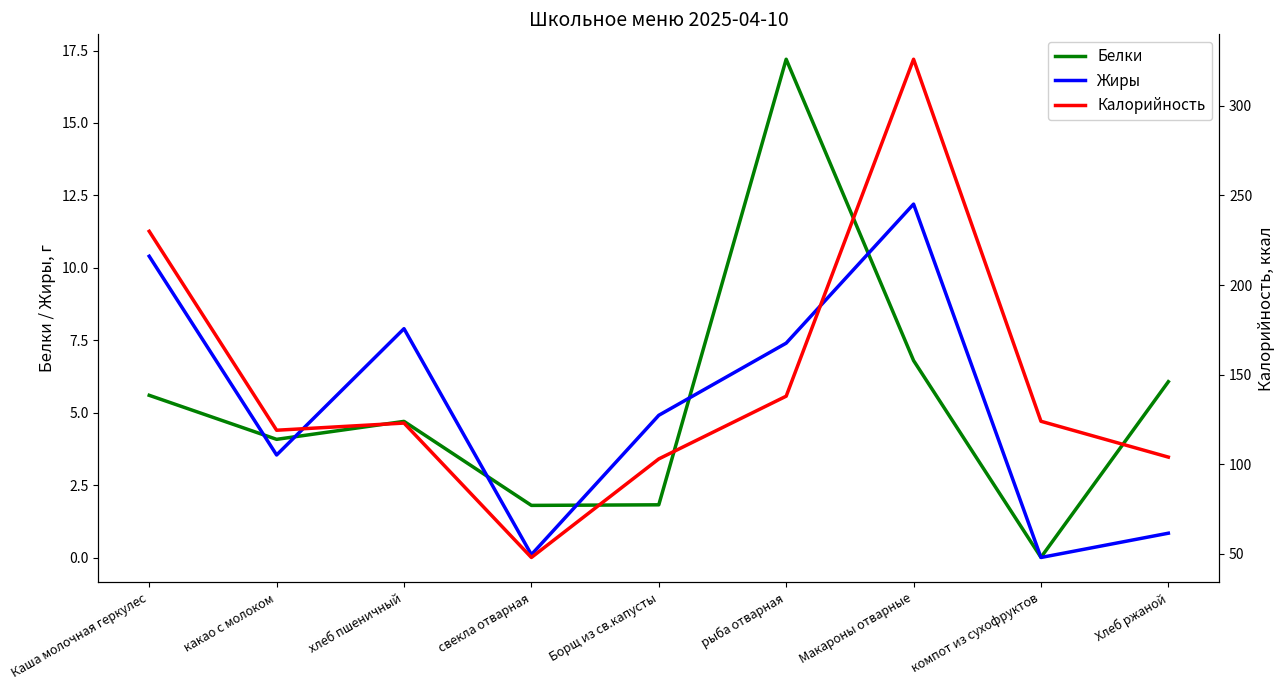

What is the label of the 2nd point from the right?

компот из сухофруктов